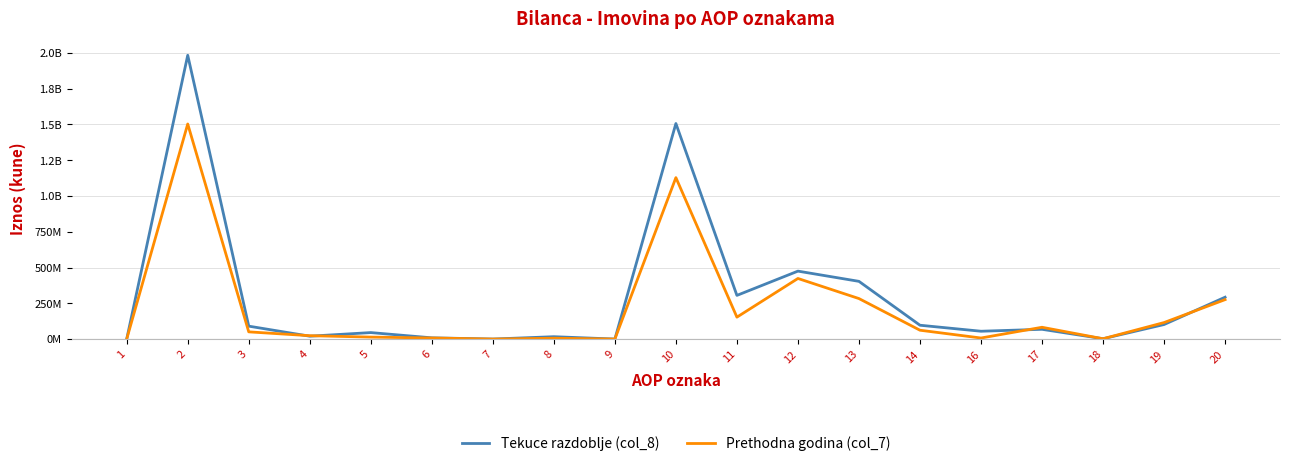

At which category is the sum across all series the highest?

2